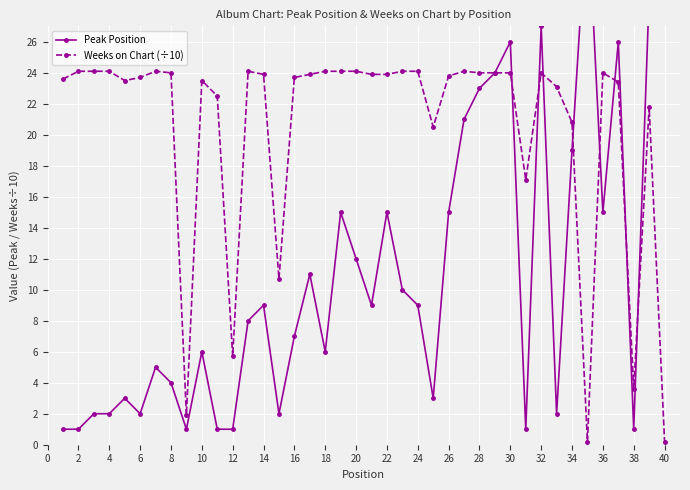

List the series in order of their peak value, highest first.

Peak Position, Weeks on Chart (÷10)